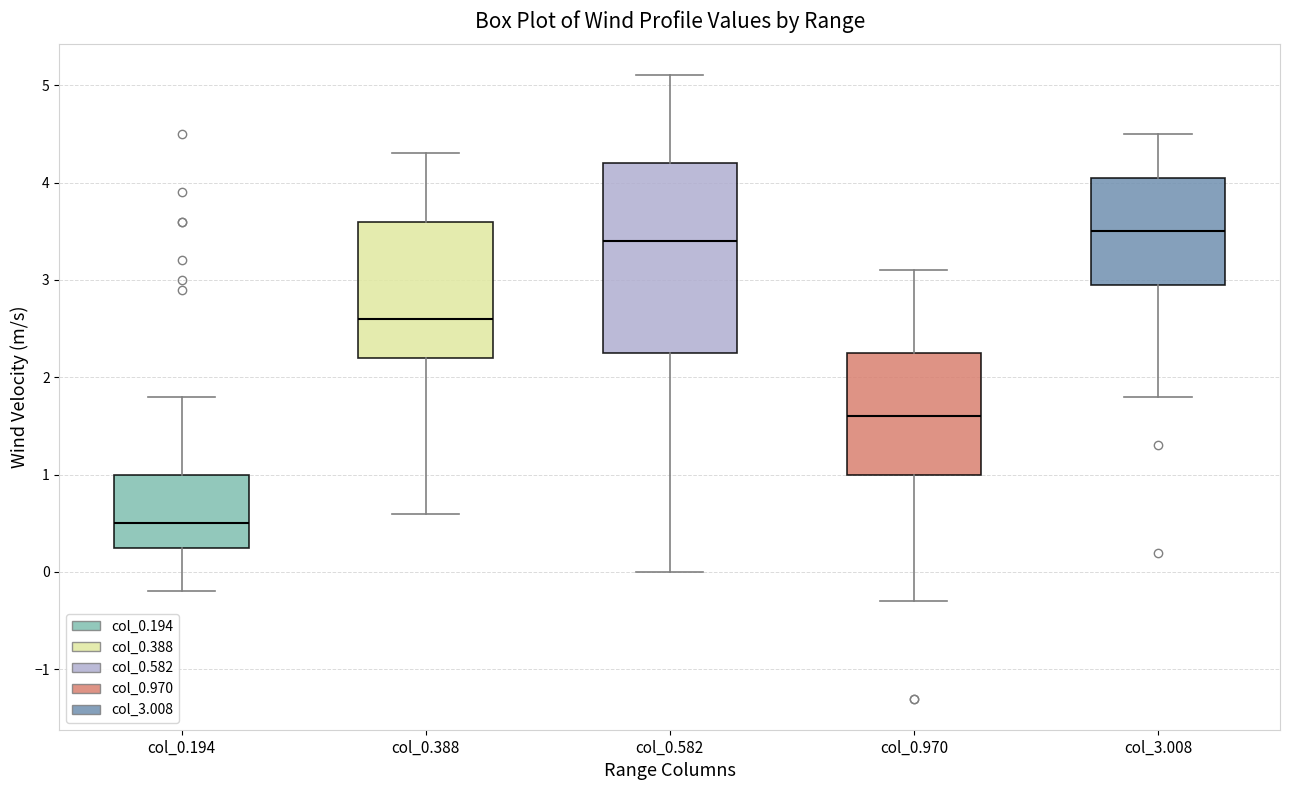

Reading left to right, read every box against the y-axis: the position of its median line, the range the box covers, and the ends of its whiskers. The values are not printed on the chart, so give them approximately, as read against the axis.

col_0.194: median 0.5, box 0.3 to 1.0, whiskers -0.2 to 1.8
col_0.388: median 2.6, box 2.2 to 3.6, whiskers 0.6 to 4.3
col_0.582: median 3.4, box 2.3 to 4.2, whiskers 0.0 to 5.1
col_0.970: median 1.6, box 1.0 to 2.3, whiskers -0.3 to 3.1
col_3.008: median 3.5, box 3.0 to 4.1, whiskers 1.8 to 4.5